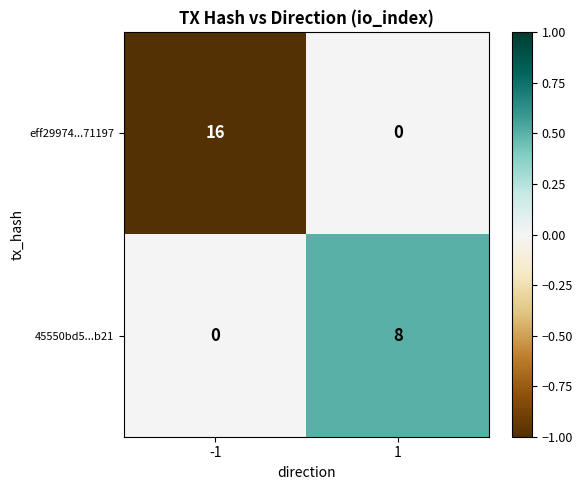

Which series has the largest range (max minus min)?

eff29974...71197